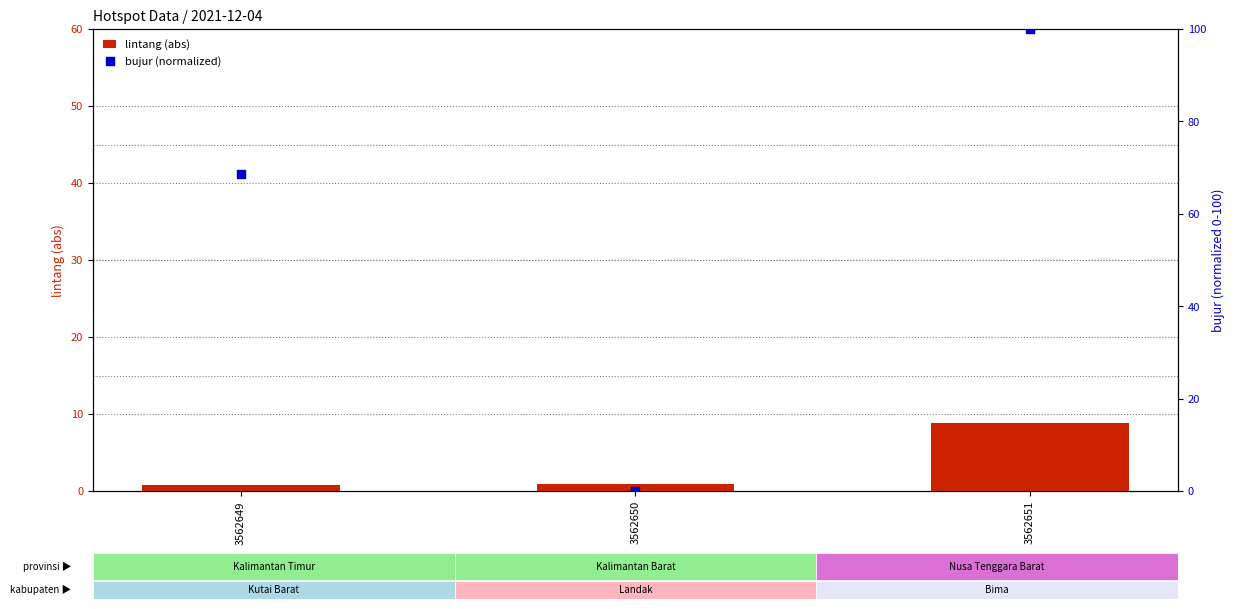

Which series has the largest total across all categories?

bujur (normalized)